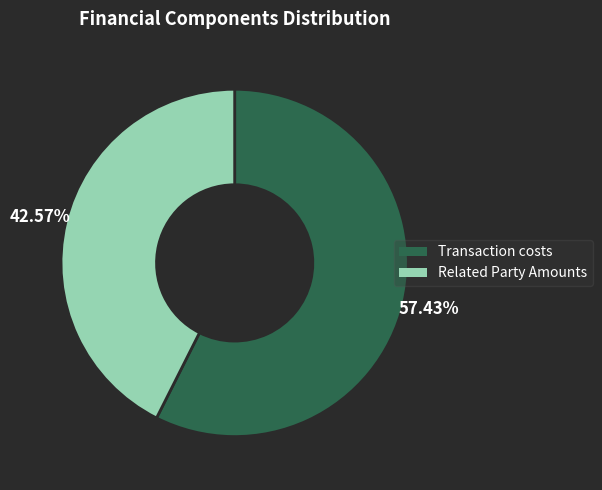

Between Transaction costs and Related Party Amounts, which is larger?

Transaction costs